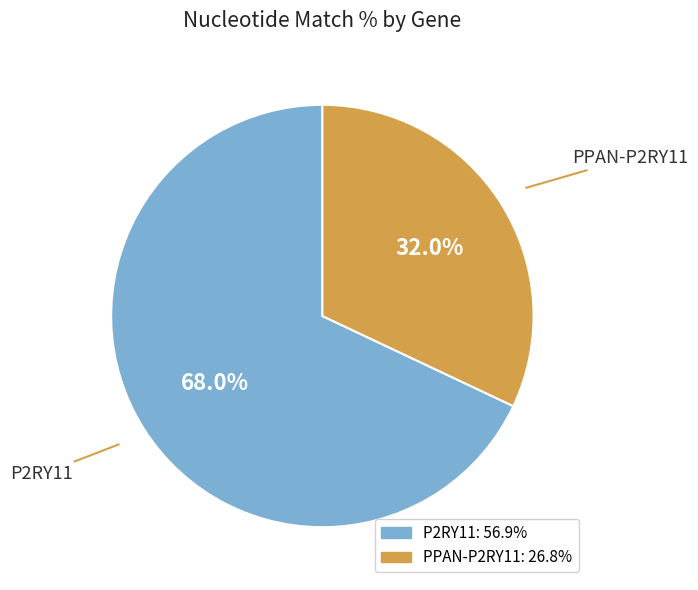

Rank the categories by value from lowest to highest.

PPAN-P2RY11, P2RY11